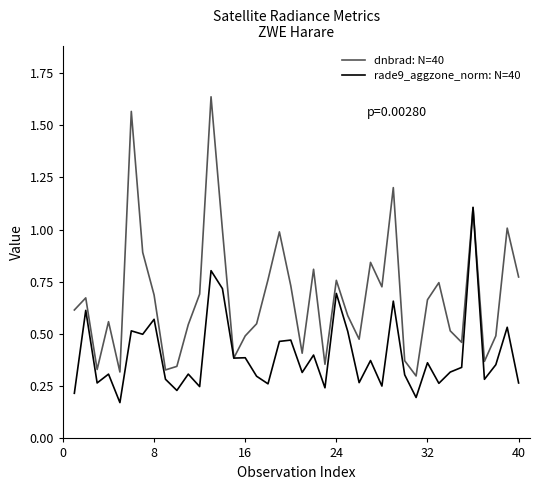

Rank the series by their maximum value, from lowest to highest.

rade9_aggzone_norm: N=40, dnbrad: N=40